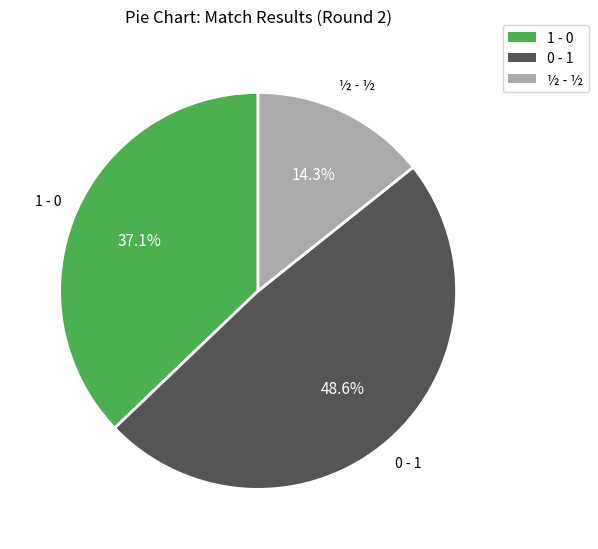

Do 0 - 1 and 1 - 0 together represent more than half of the pie?

Yes